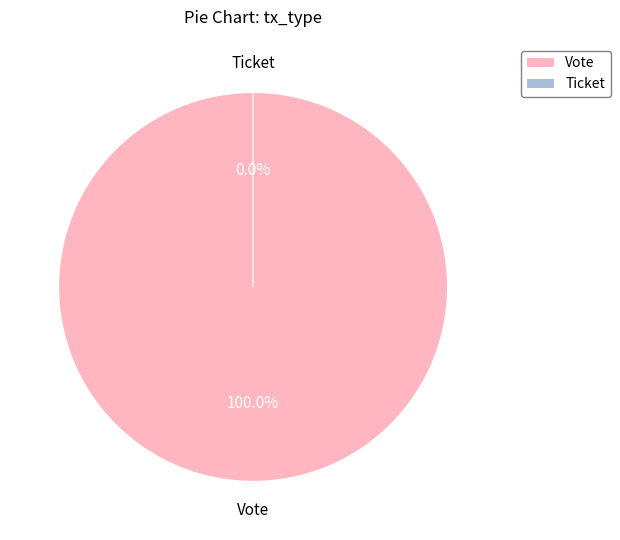

What is the smallest slice in the pie chart?

Ticket